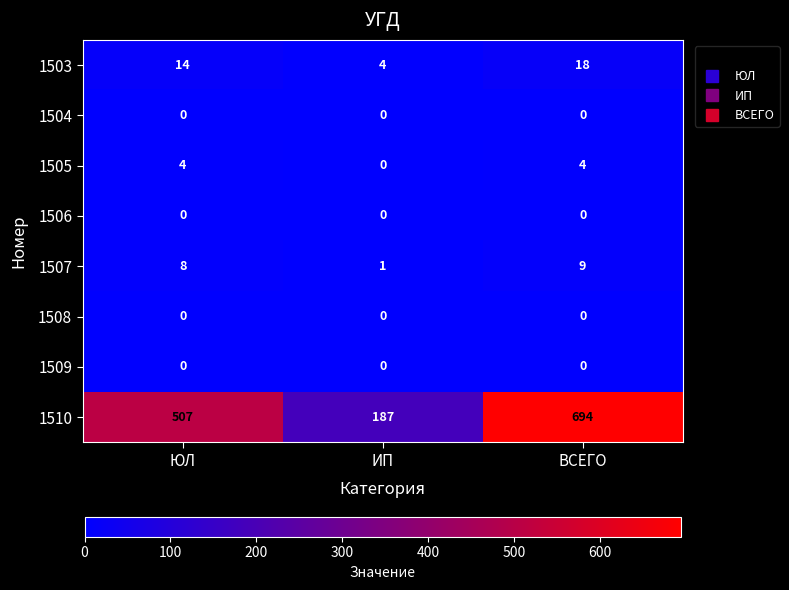

How many distinct data groups are displayed?

8